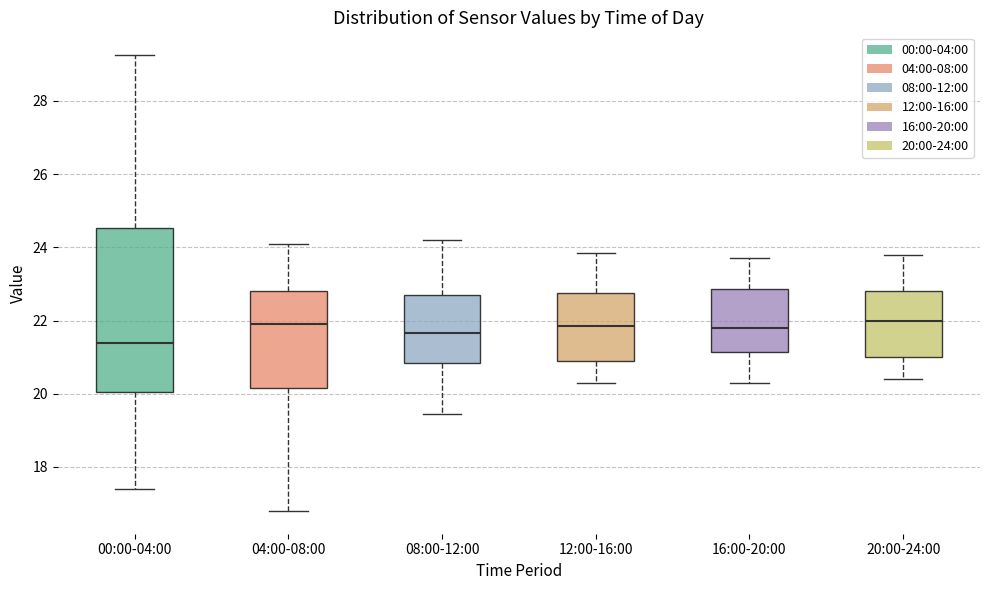

Where does the median line of the box for 00:00-04:00 sit on the y-axis? The values are not printed on the chart, so give them approximately, as read against the axis.

21.4